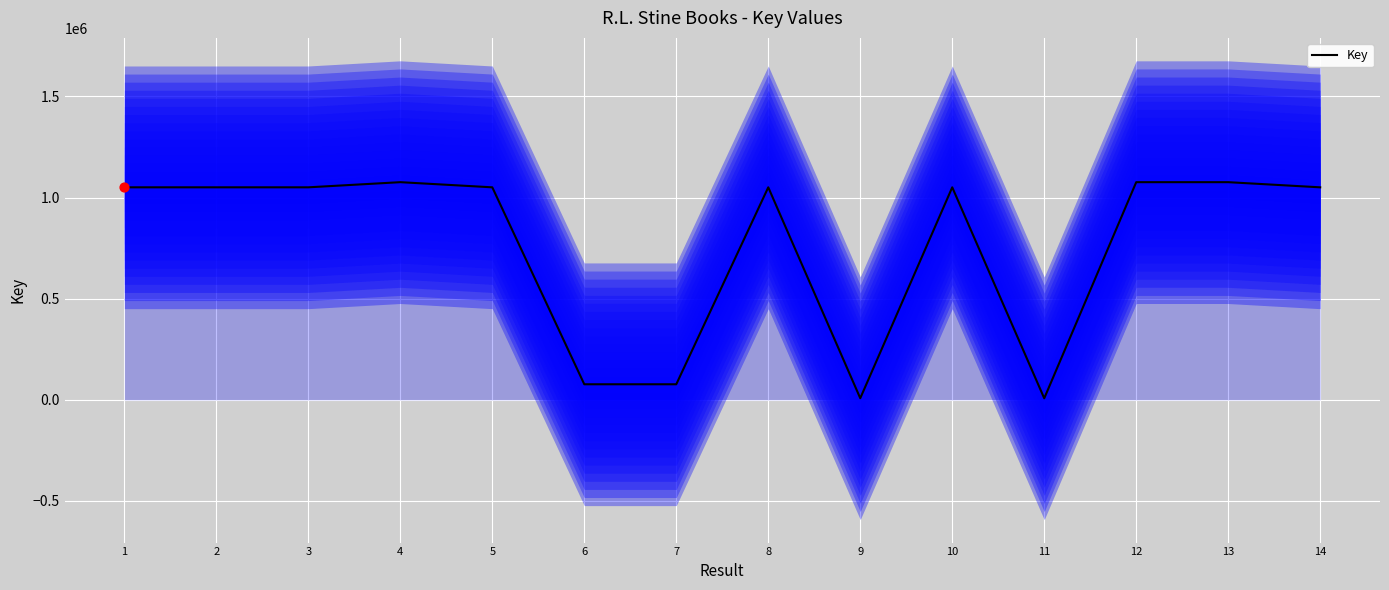

What is the change in value from 7 to 10?

+973876